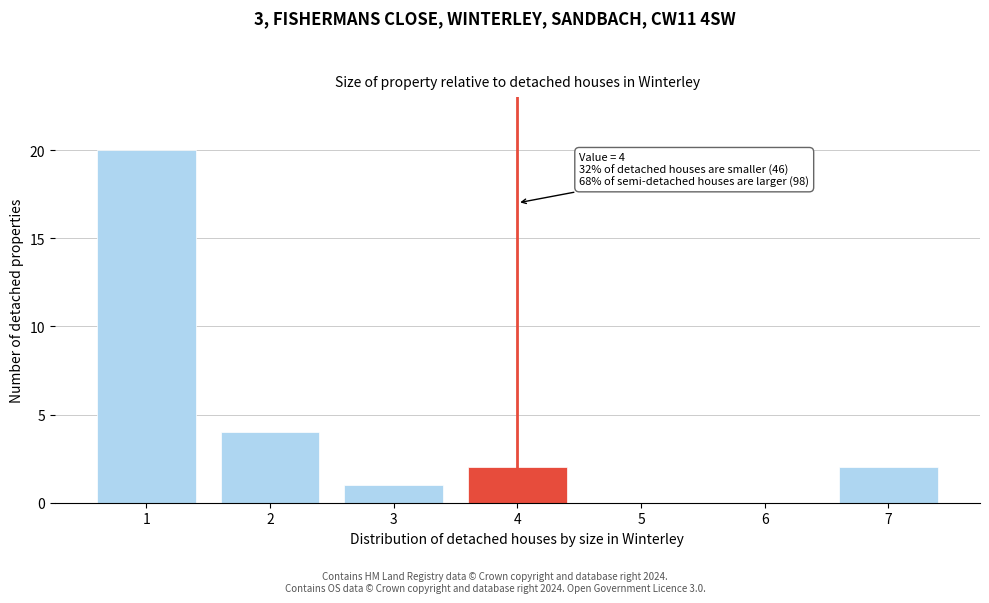

Reading left to right, list all the values displayed in this chart.

1=20	2=4	3=1	4=2	5=0	6=0	7=2